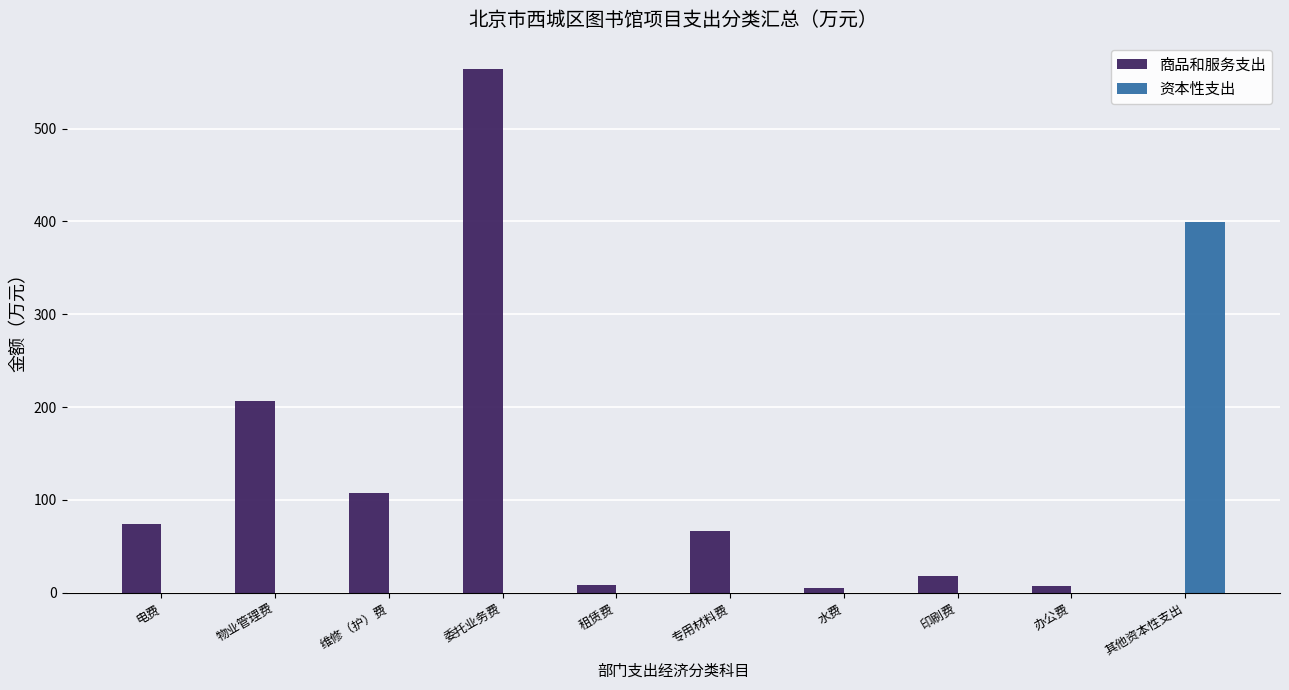

At which label does 资本性支出 reach its peak?

其他资本性支出